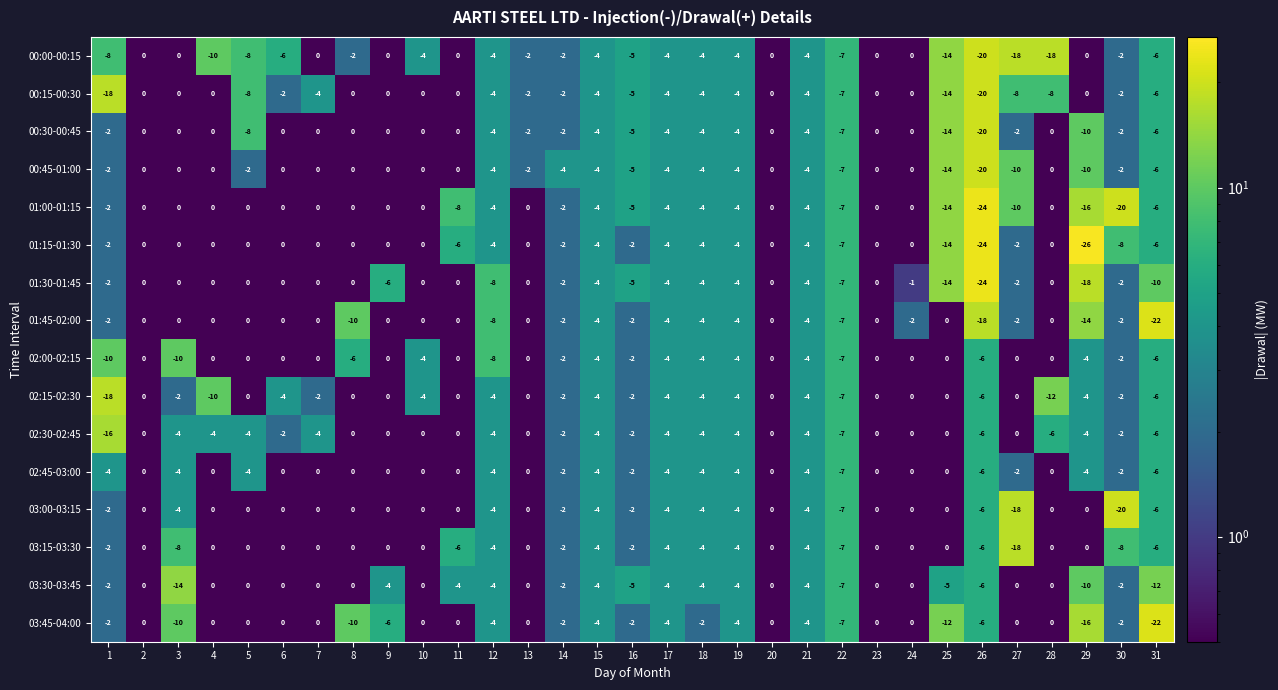

Is the value of 02:00-02:15 at 21 greater than the value of 03:15-03:30 at 23?

No